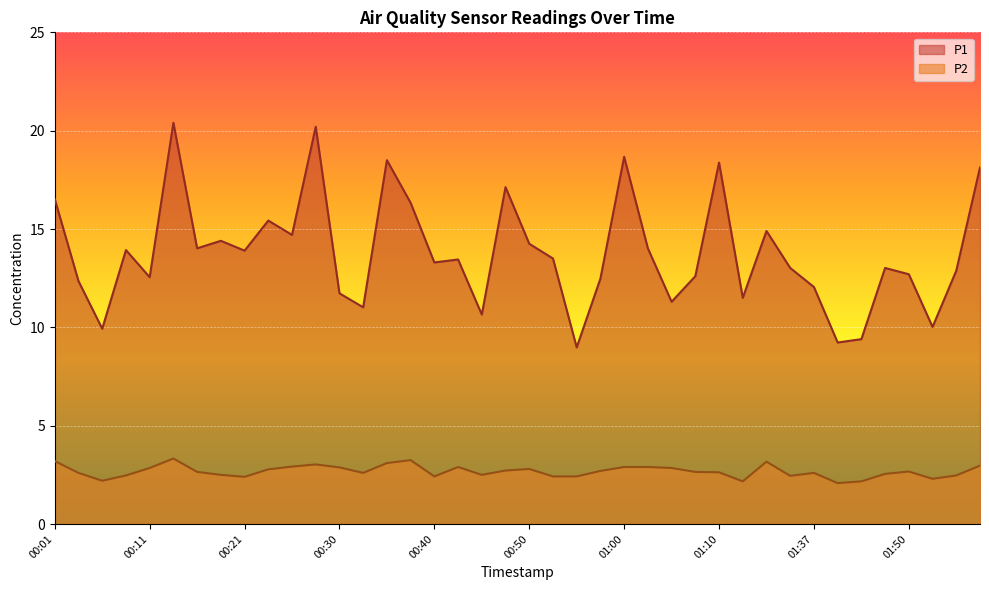

List the series in order of their overall mean, highest first.

P1, P2